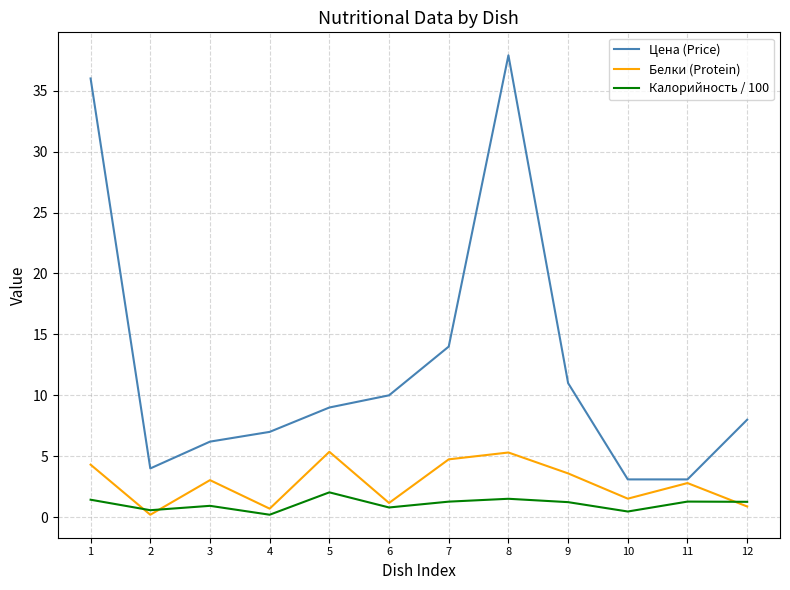

What is the highest value of the Цена (Price) series?

37.9